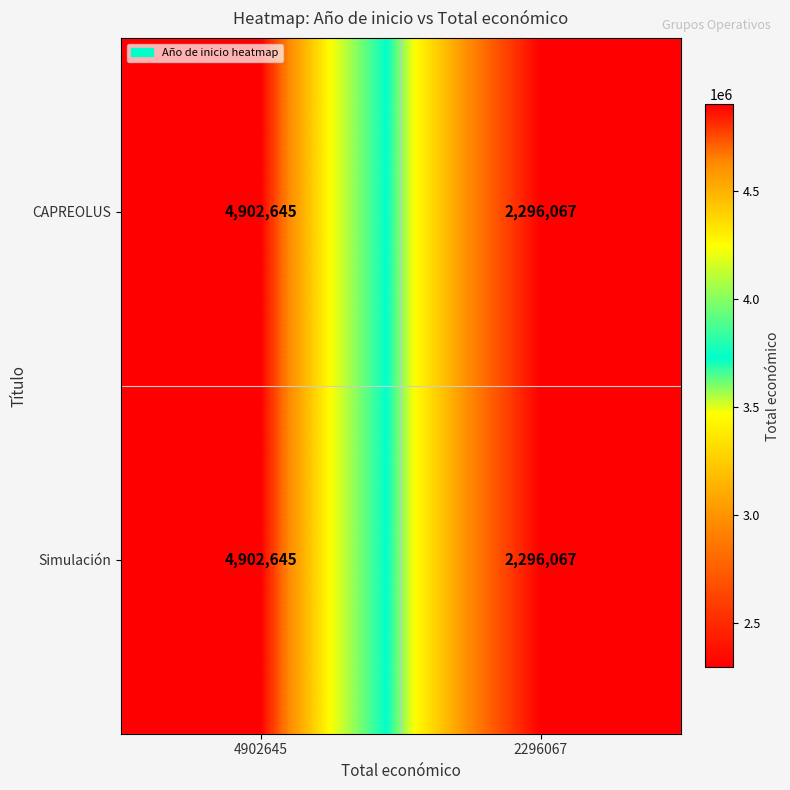

What is the lowest value of the Simulación series?

2296067